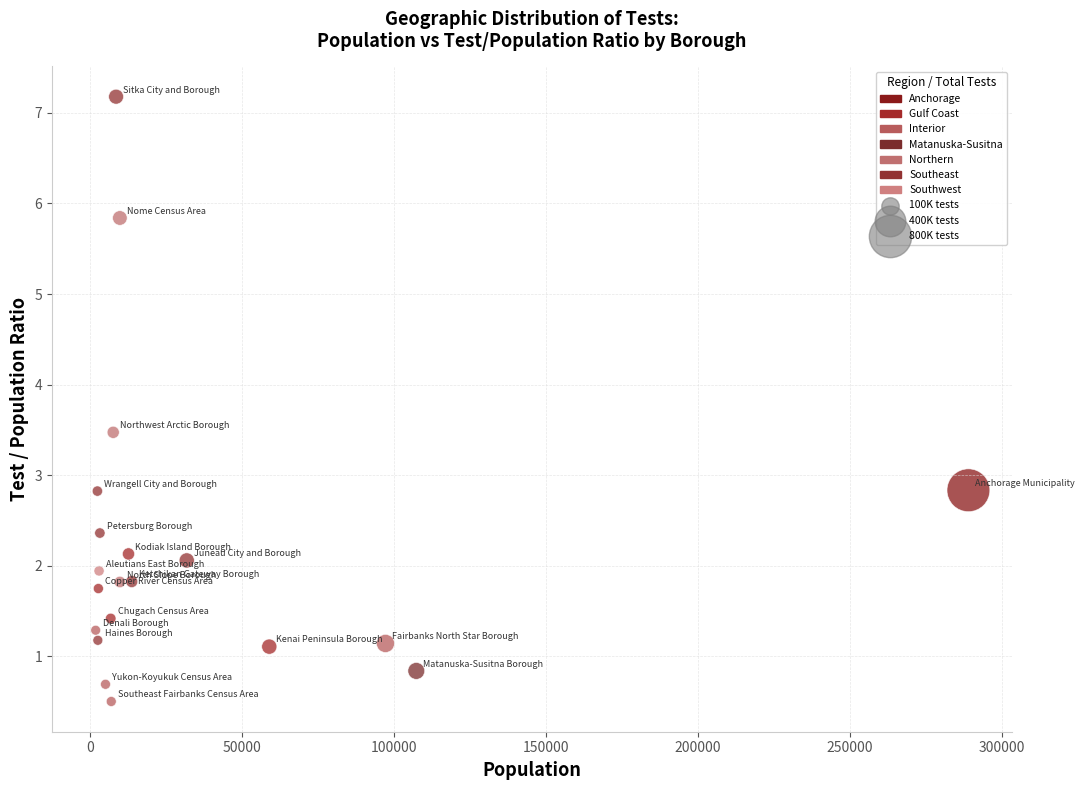

What is the range of X values (max minus min)?

287164.0